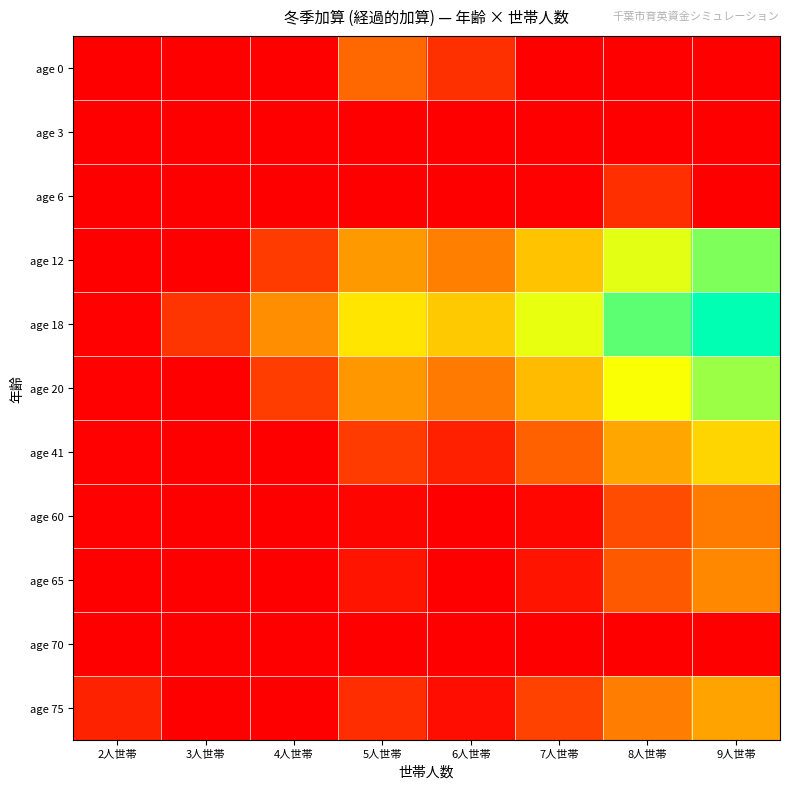

How many categories are shown in the chart?

8